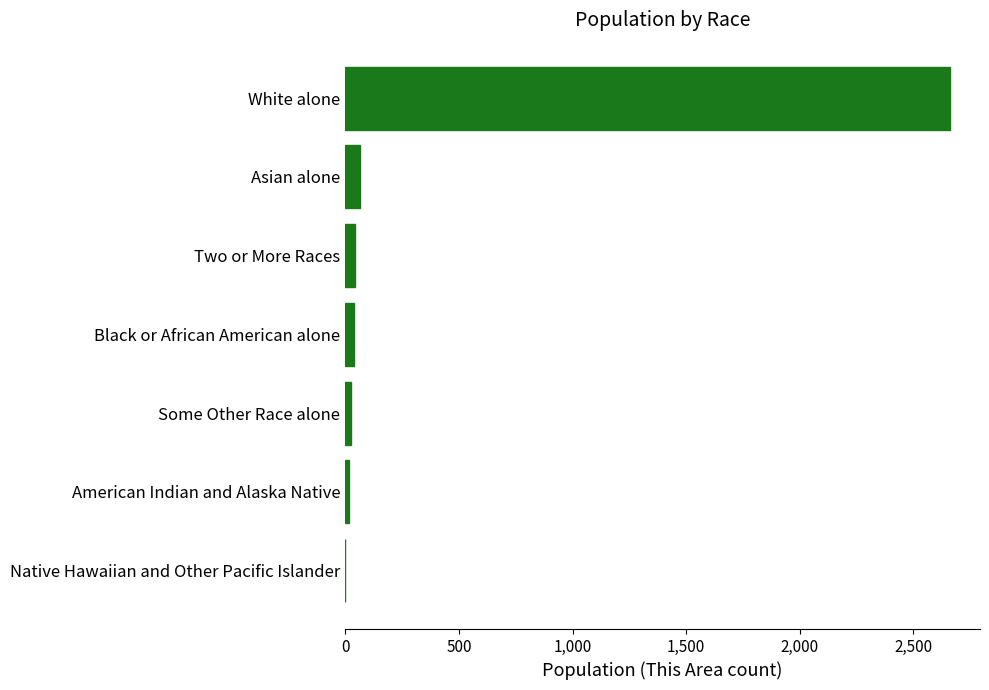

At which category does the chart reach its peak across all series?

White alone